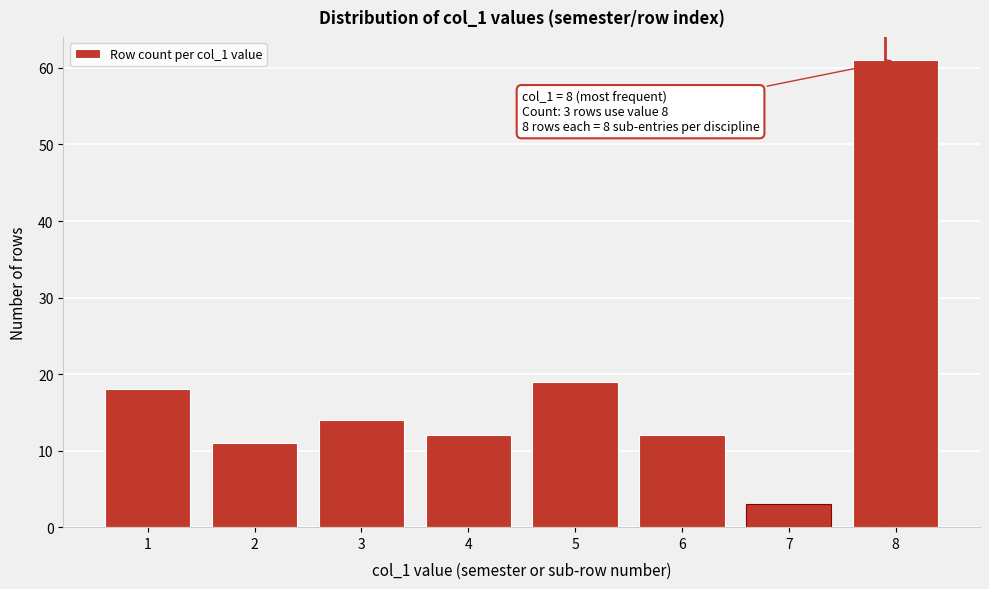

Reading left to right, extract all data points from this chart.

18	11	14	12	19	12	3	61